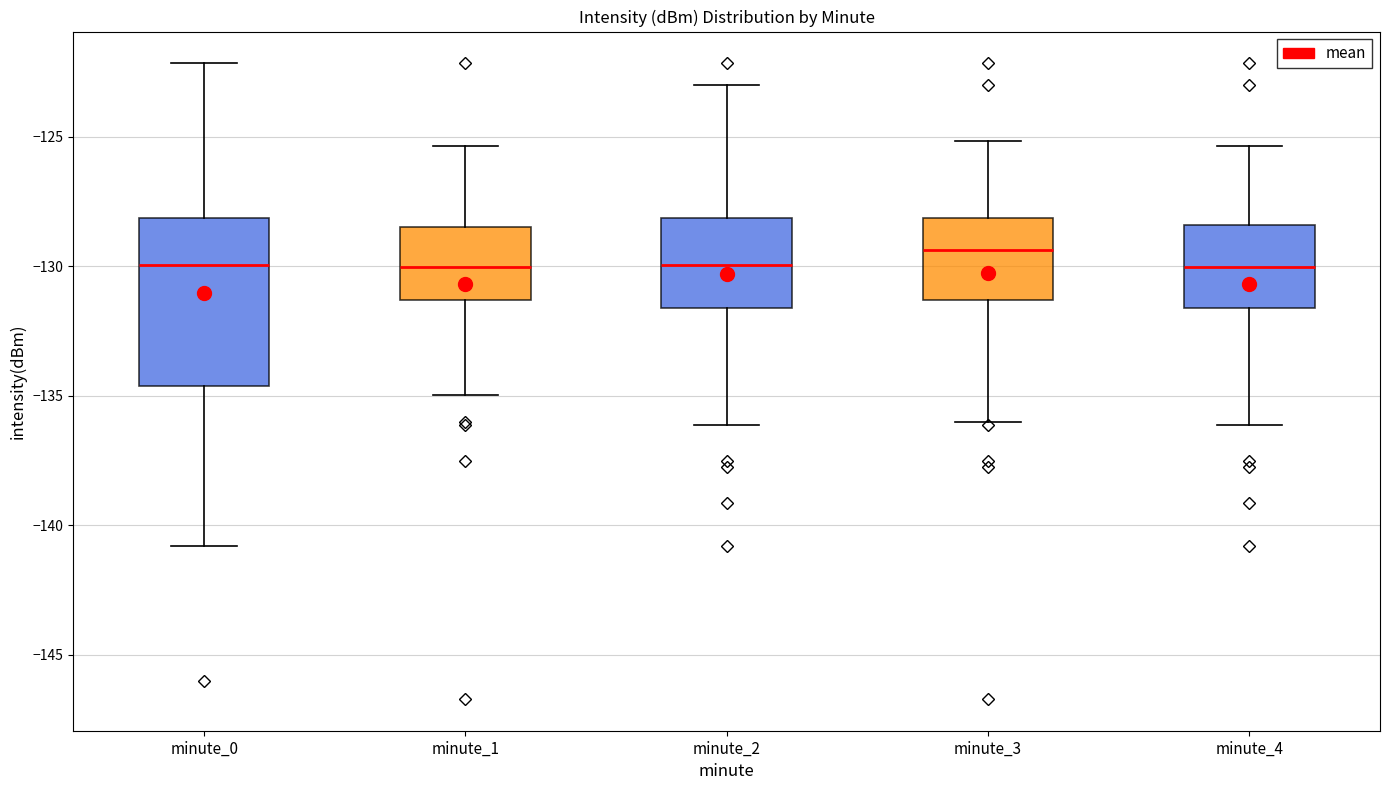

Reading left to right, read every box against the y-axis: the position of its median line, the range the box covers, and the ends of its whiskers. The values are not printed on the chart, so give them approximately, as read against the axis.

minute_0: median -130.0, box -134.5 to -128.0, whiskers -141.0 to -122.0
minute_1: median -130.0, box -131.5 to -128.5, whiskers -135.0 to -125.5
minute_2: median -130.0, box -131.5 to -128.0, whiskers -136.0 to -123.0
minute_3: median -129.5, box -131.5 to -128.0, whiskers -136.0 to -125.0
minute_4: median -130.0, box -131.5 to -128.5, whiskers -136.0 to -125.5